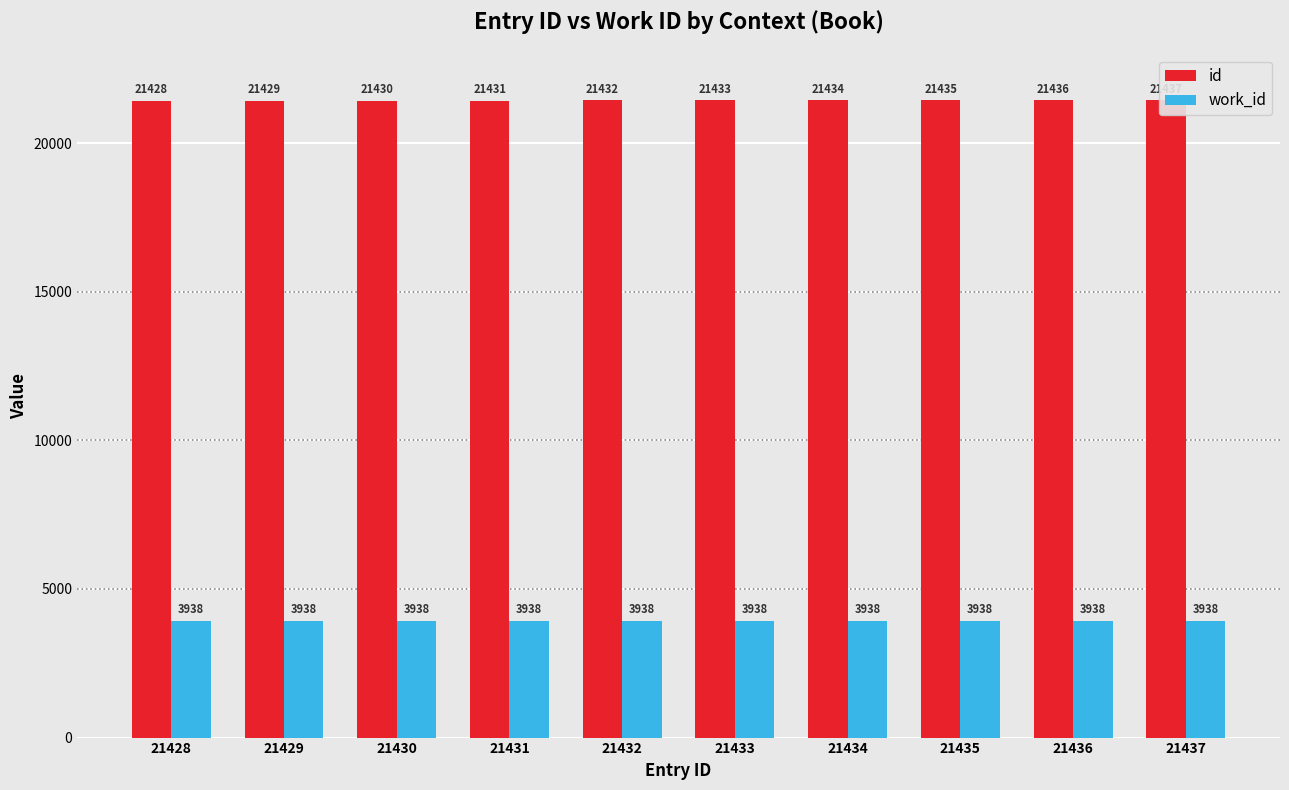

How many bars are there in each group?

2